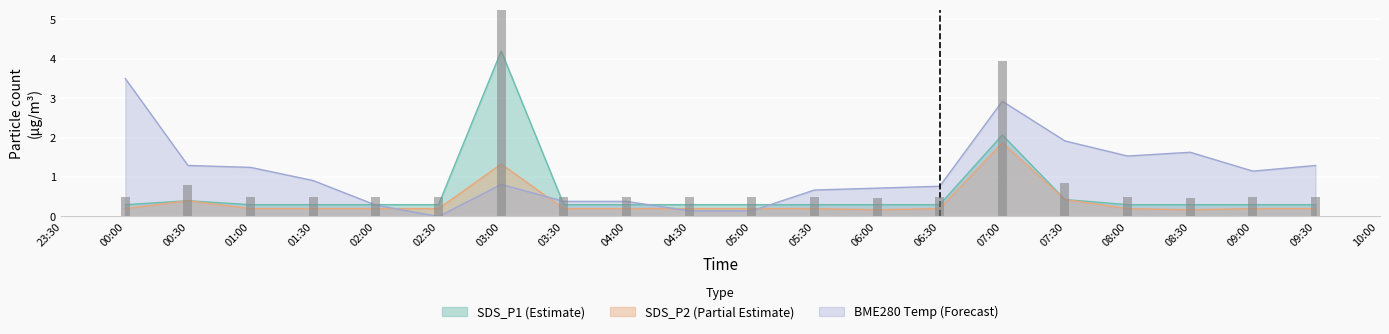

Reading left to right, list all the values displayed in this chart.

SDS_P1: 0.3	0.4	0.3	0.3	0.3	0.3	4.2	0.3	0.3	0.3	0.3	0.3	0.3	0.3	2.1	0.4	0.3	0.3	0.3	0.3
SDS_P2: 0.2	0.4	0.2	0.2	0.2	0.2	1.3	0.2	0.2	0.2	0.2	0.2	0.2	0.2	1.9	0.4	0.2	0.2	0.2	0.2
BME280_temperature: 3.5	1.3	1.2	0.9	0.3	0.0	0.8	0.4	0.4	0.1	0.1	0.7	0.7	0.8	2.9	1.9	1.5	1.6	1.2	1.3